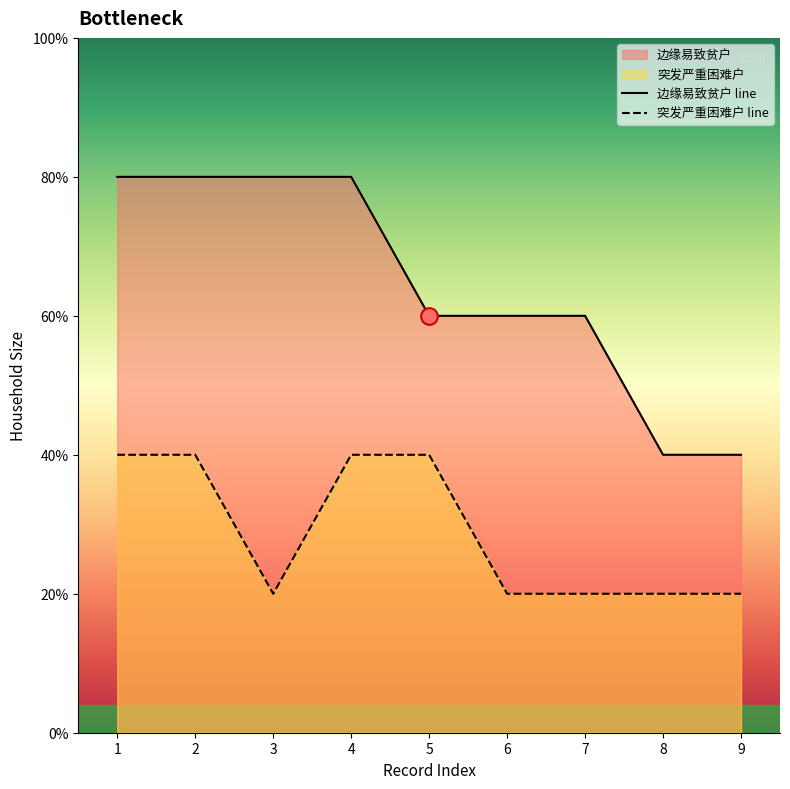

True or false: 边缘易致贫户 and 突发严重困难户 cross at least once.

False